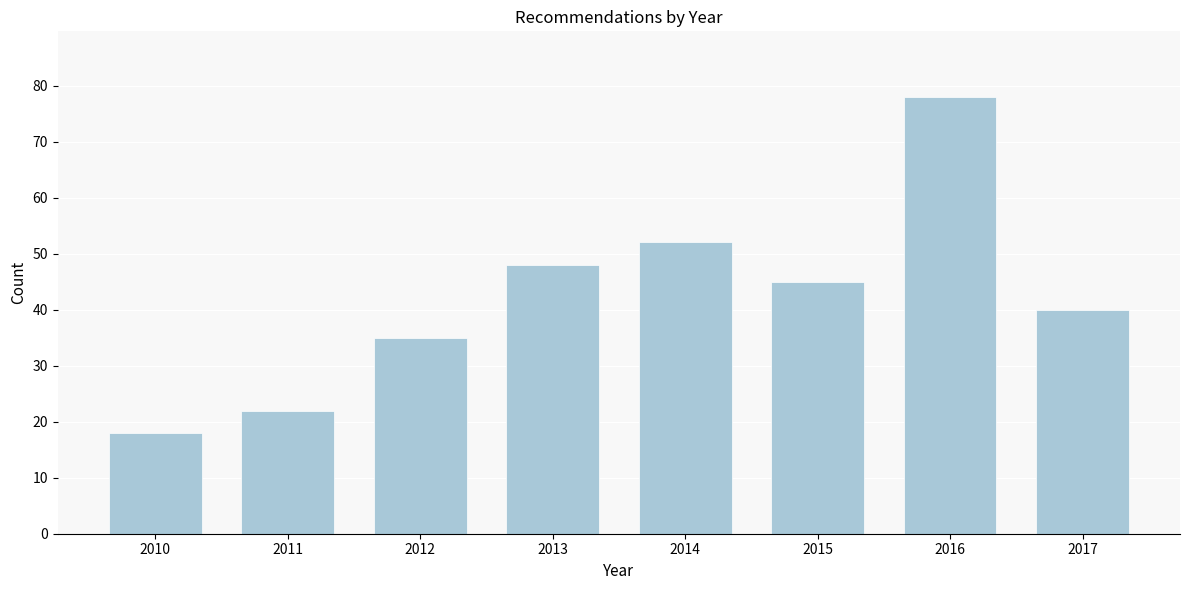

Reading left to right, what are all the values shown in this chart?

18	22	35	48	52	45	78	40